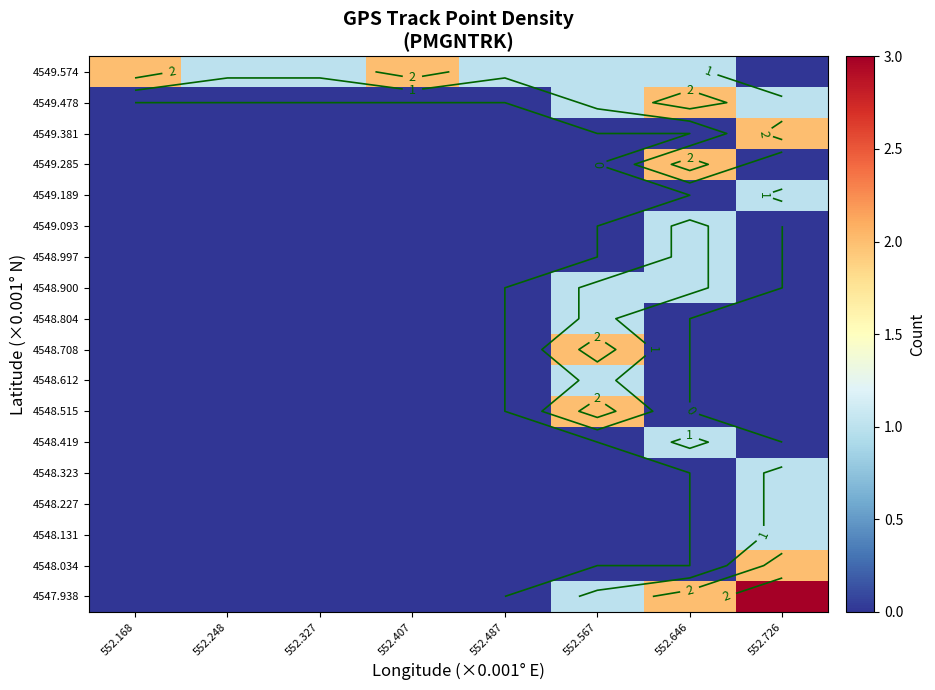

At which category is the sum across all series the highest?

552.726